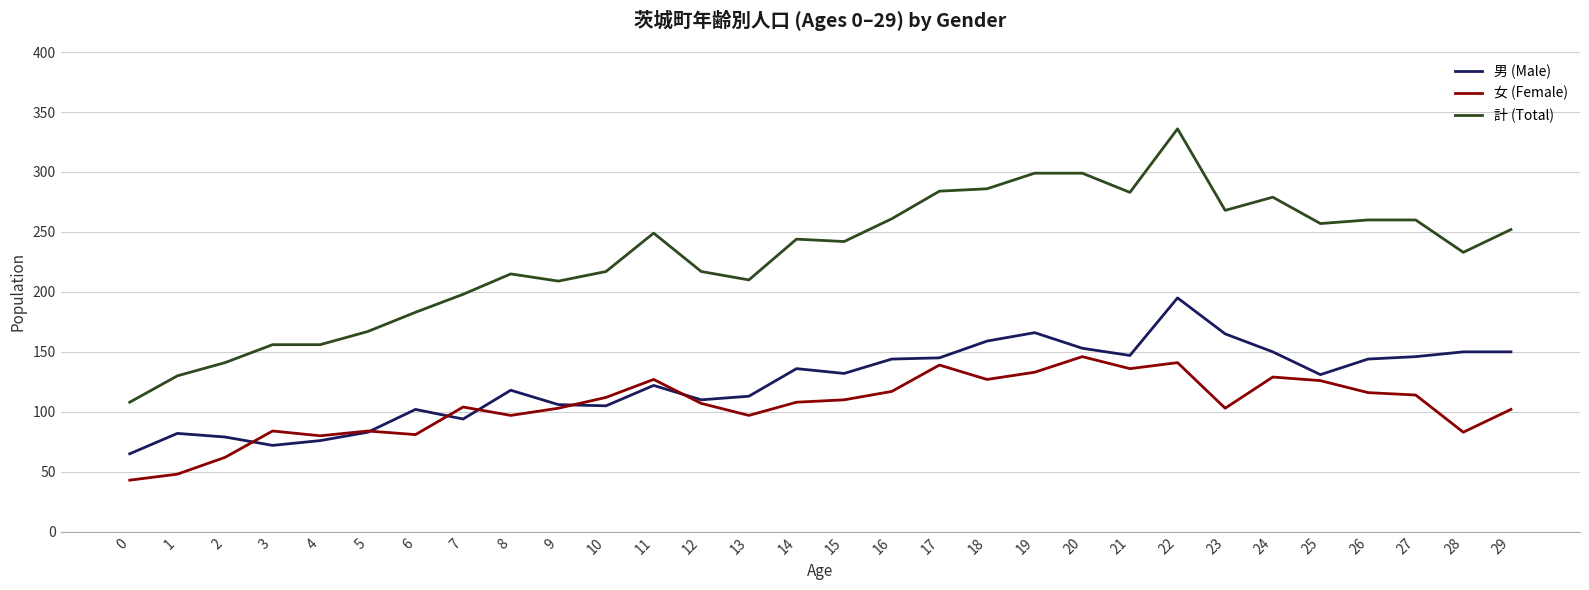

How many times do 女 (Female) and 男 (Male) cross each other?

6